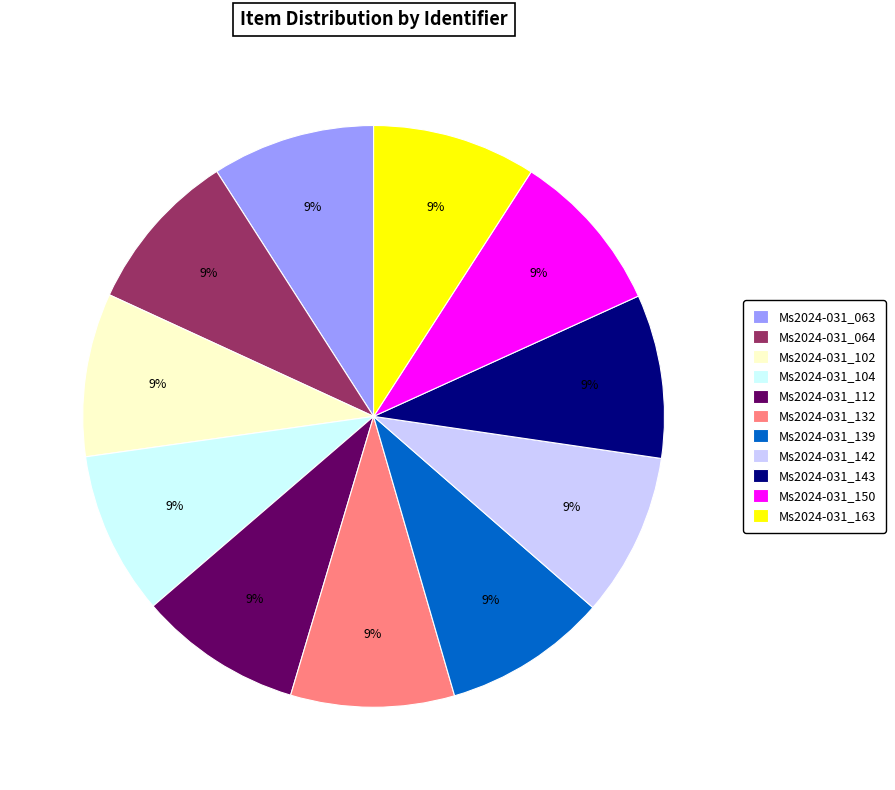

Do Ms2024-031_139 and Ms2024-031_104 together represent more than half of the pie?

No